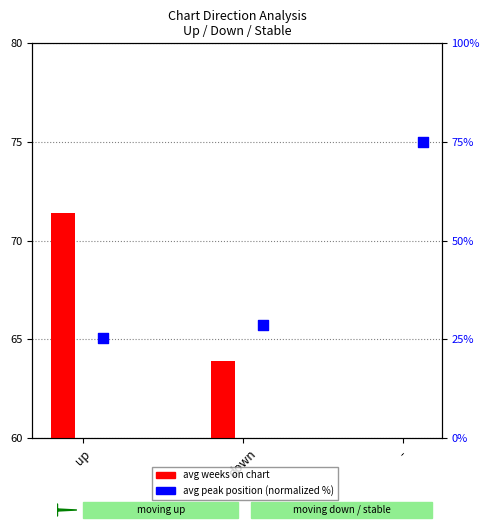

Is the value of avg weeks on chart at down greater than the value of avg peak position (norm %) at up?

Yes